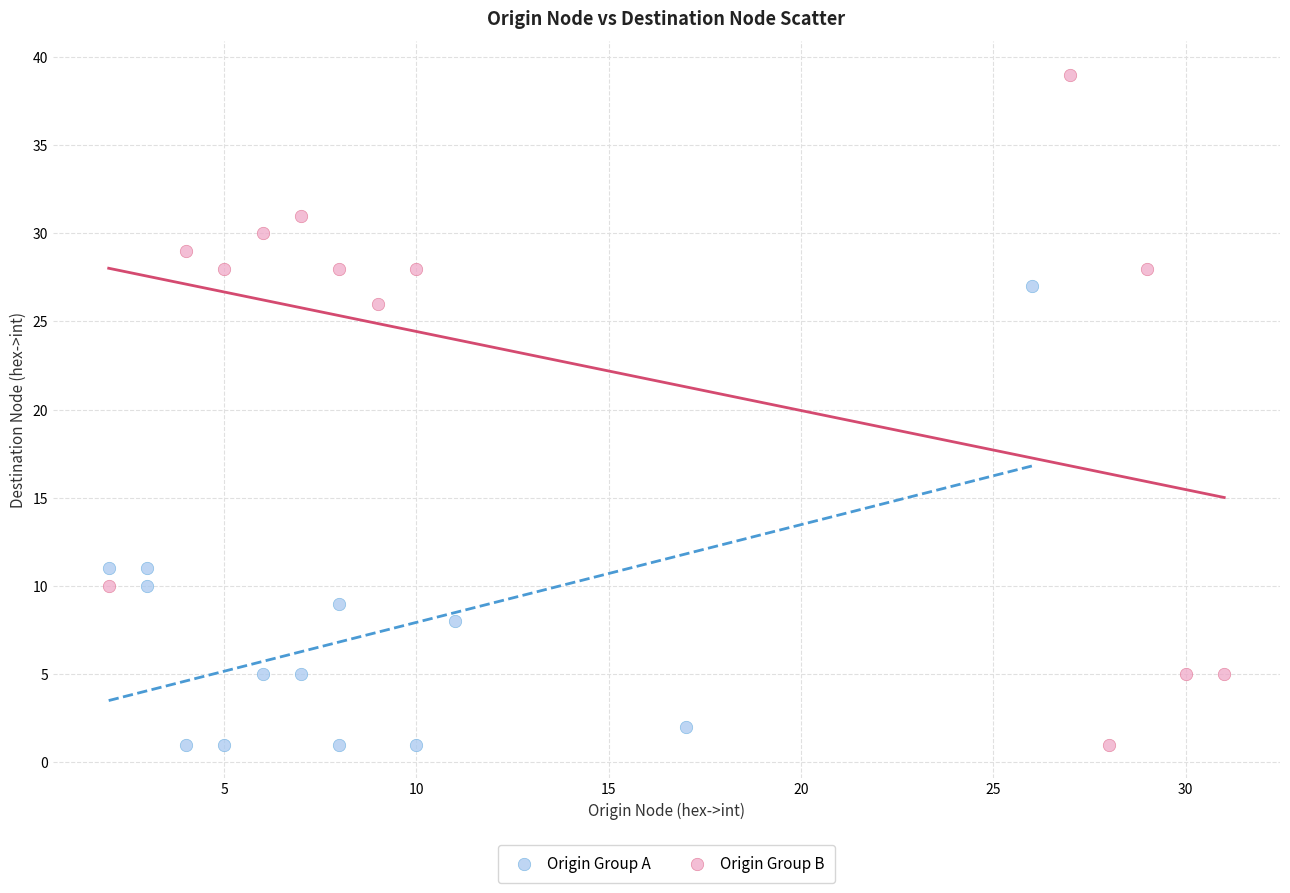

Which series reaches the maximum Y coordinate?

Origin Group B